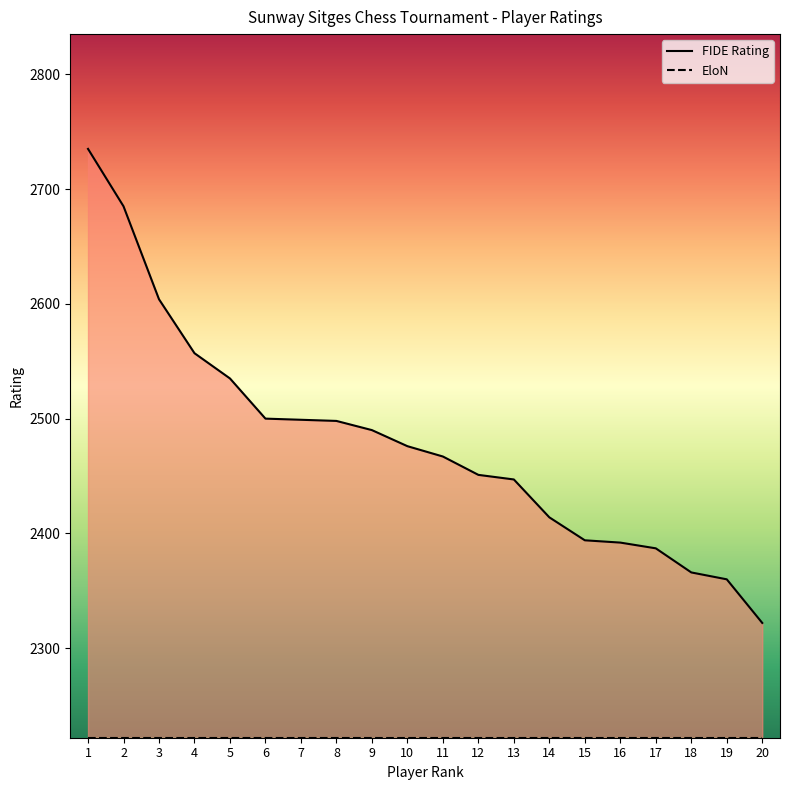

True or false: there are more than 0 points higher than both neighbors.

False